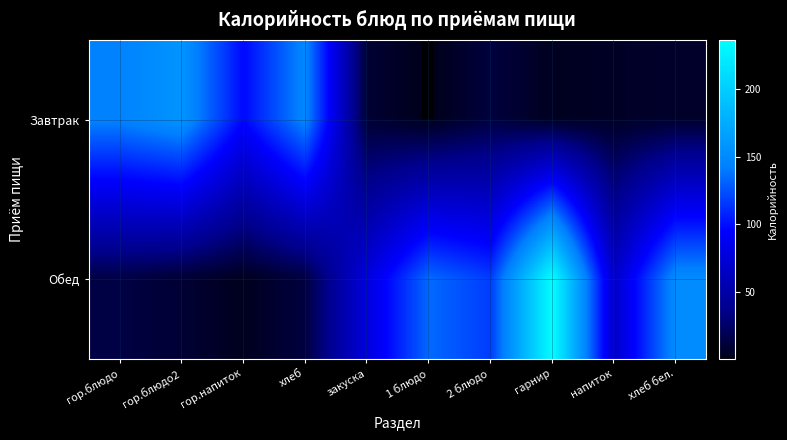

Reading left to right, transcribe all the data shown in this chart.

Завтрак: гор.блюдо=145.0	гор.блюдо2=157.7	гор.напиток=97.3	хлеб=147.8	закуска=9.0	1 блюдо=0.3	2 блюдо=12.5	гарнир=2.7	напиток=4.6	хлеб бел.=6.5
Обед: гор.блюдо=14.3	гор.блюдо2=9.0	гор.напиток=2.3	хлеб=13.0	закуска=77.7	1 блюдо=134.1	2 блюдо=116.9	гарнир=236.5	напиток=67.9	хлеб бел.=151.3